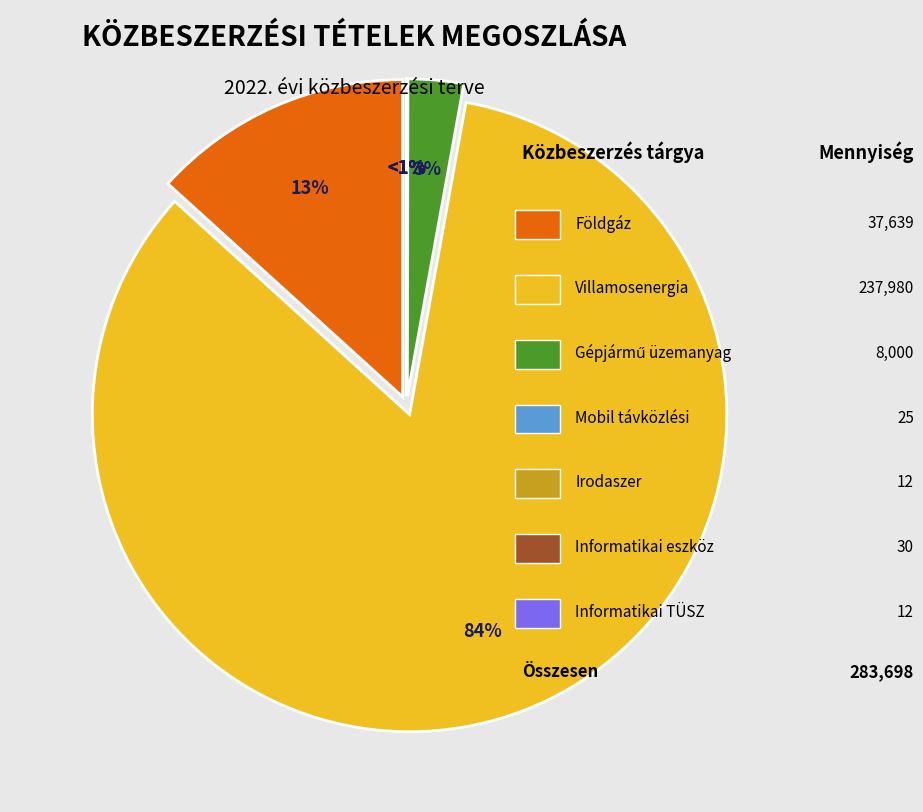

To the nearest percent, what percentage of the pie is Villamosenergia?

84%